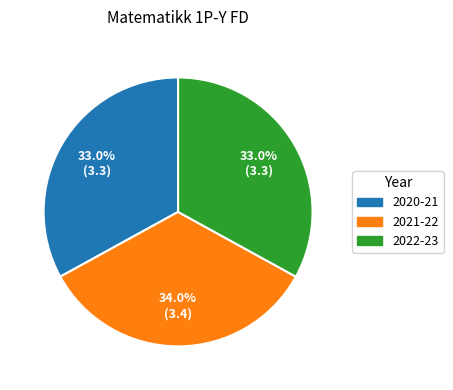

To the nearest percent, what is the difference between the 2021-22 and 2020-21 slice percentages?

1%